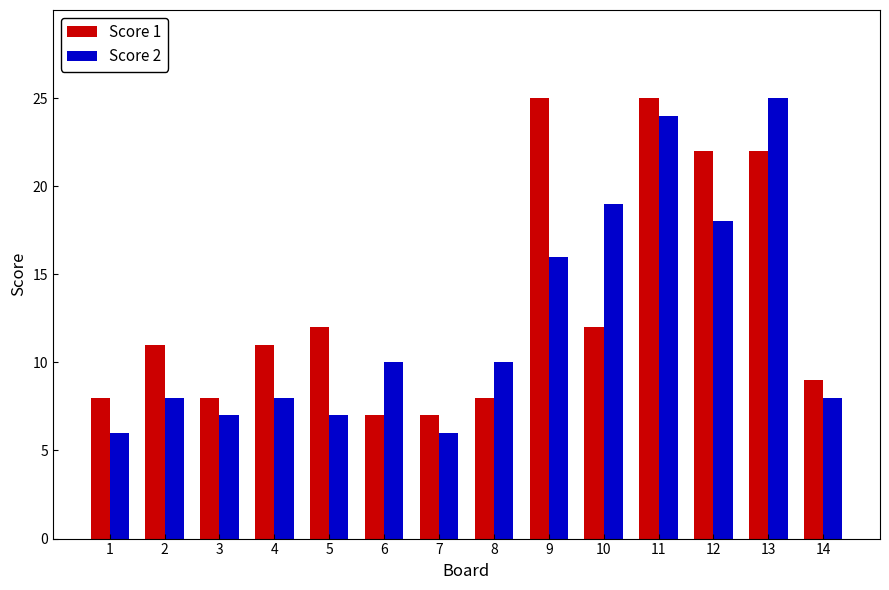

What is the highest value of the Score 1 series?

25